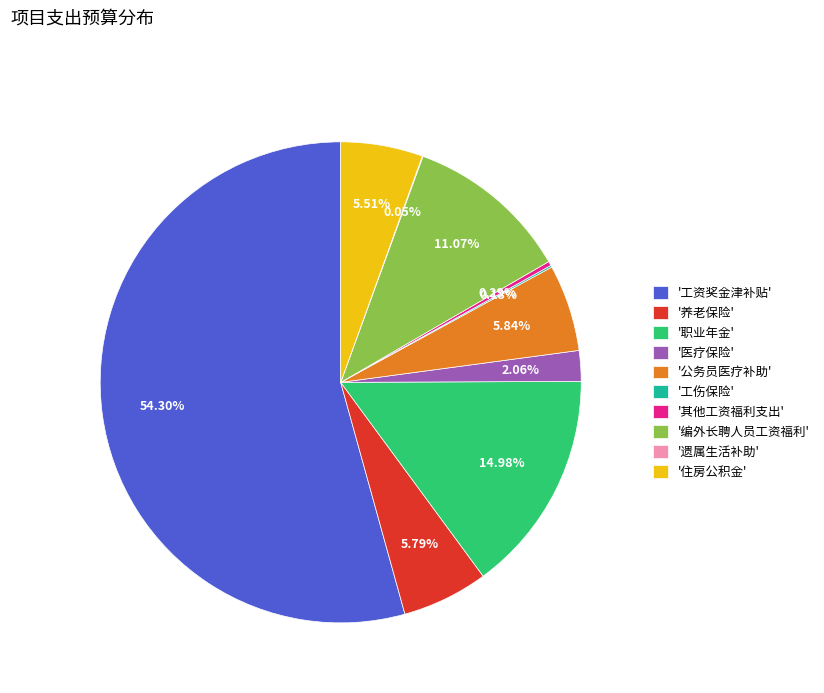

Does any single category account for the majority?

Yes